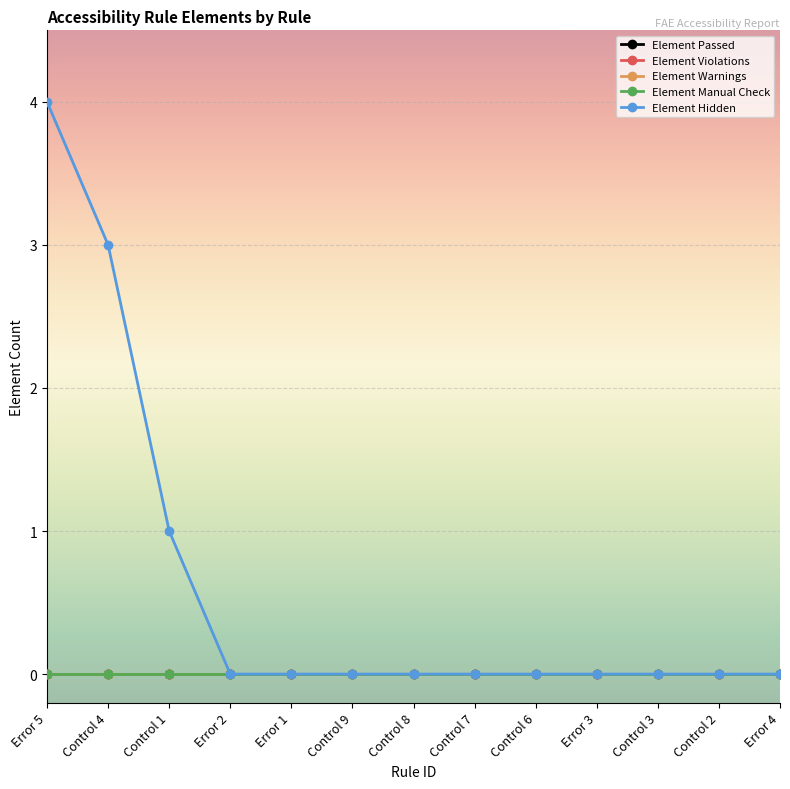

How many series are shown in this chart?

5